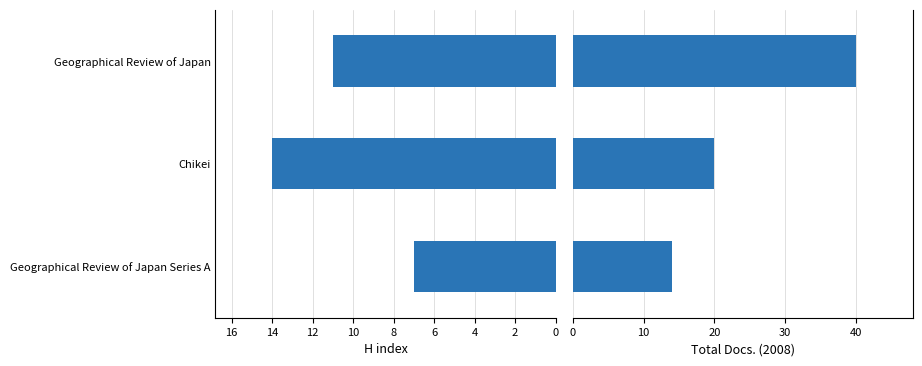

How many bars are there in total?

6